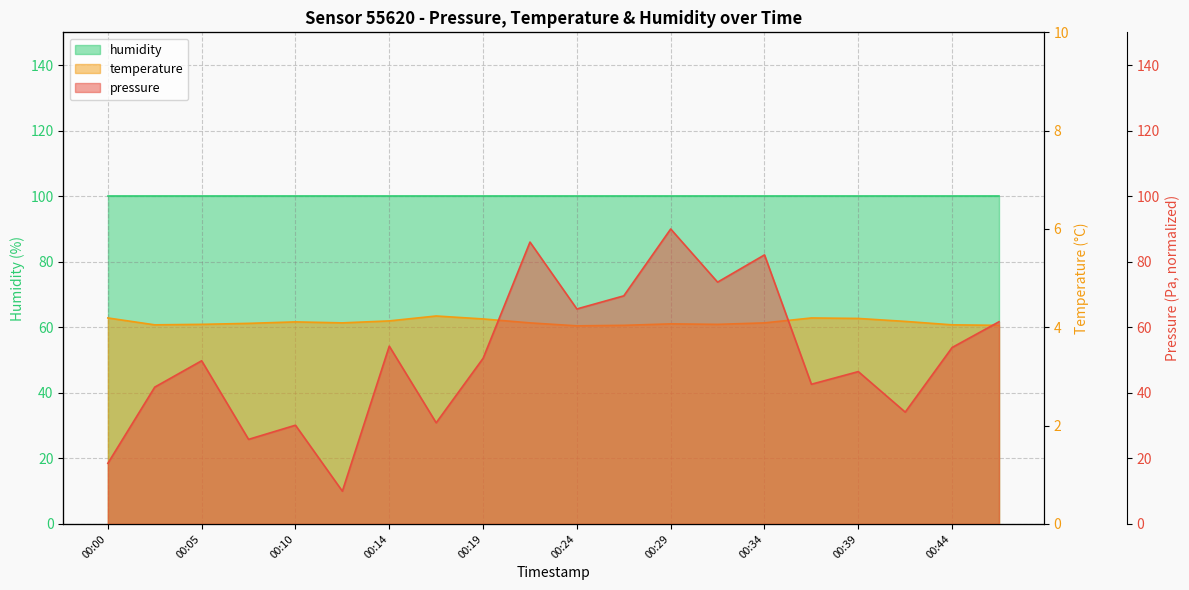

What is the difference between the pressure values at 00:14 and 00:44?

0.4